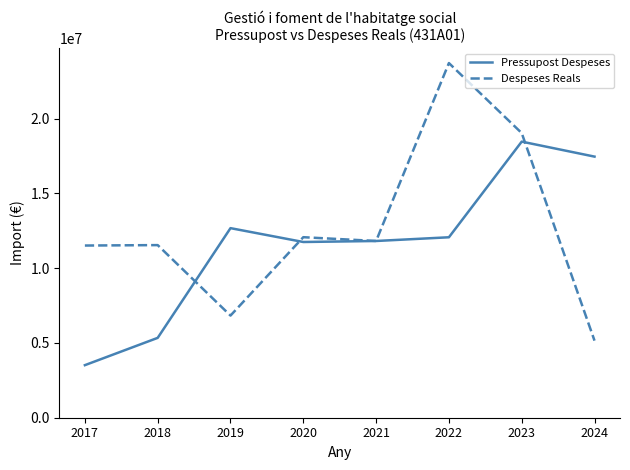

Read the Pressupost Despeses value at 2020.

11751346.0